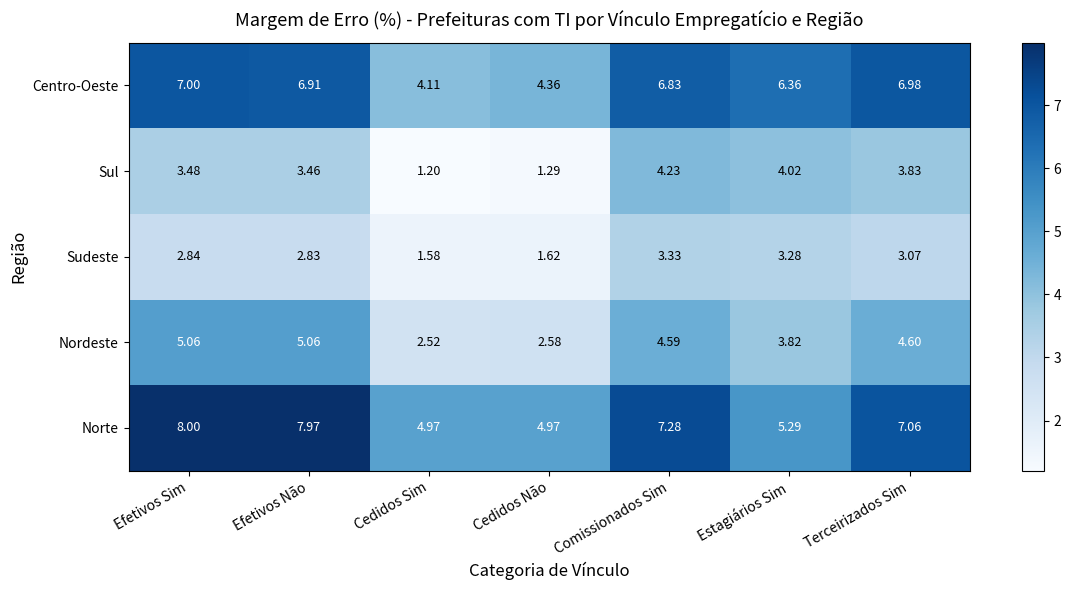

At which label does Sul reach its peak?

Comissionados Sim